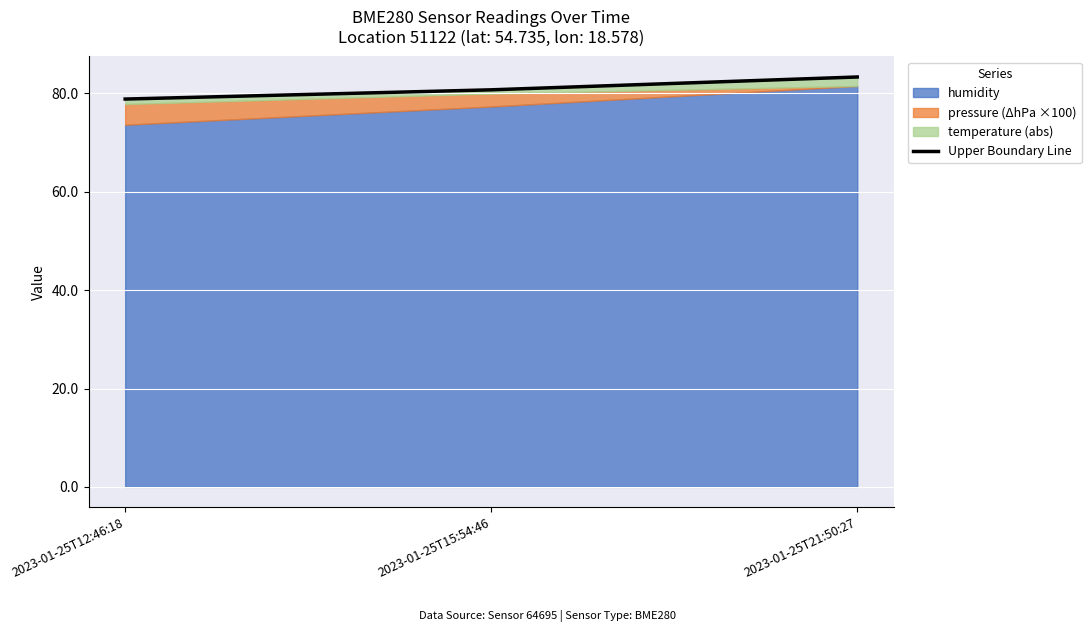

Approximately how many times larger is the value at 2023-01-25T12:46:18 compared to 2023-01-25T15:54:46?

1.0